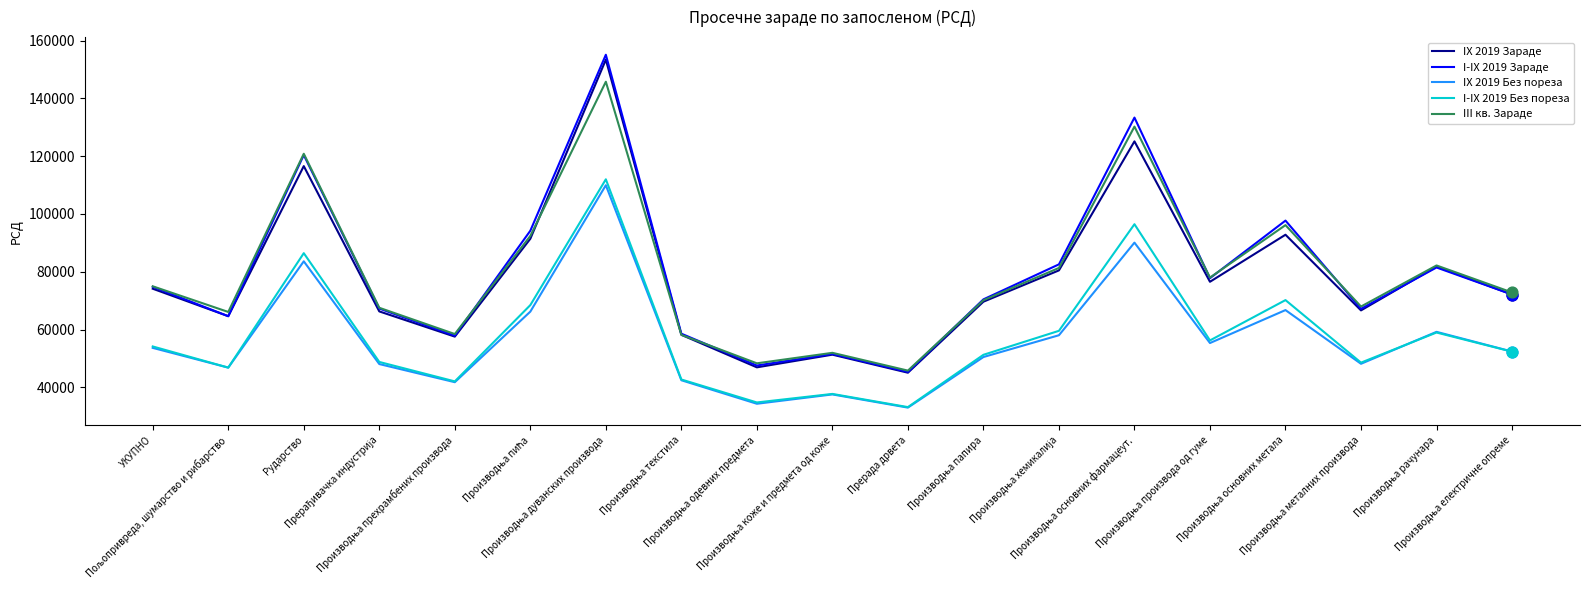

True or false: III кв. Зараде and IX 2019 Без пореза intersect in this chart.

False